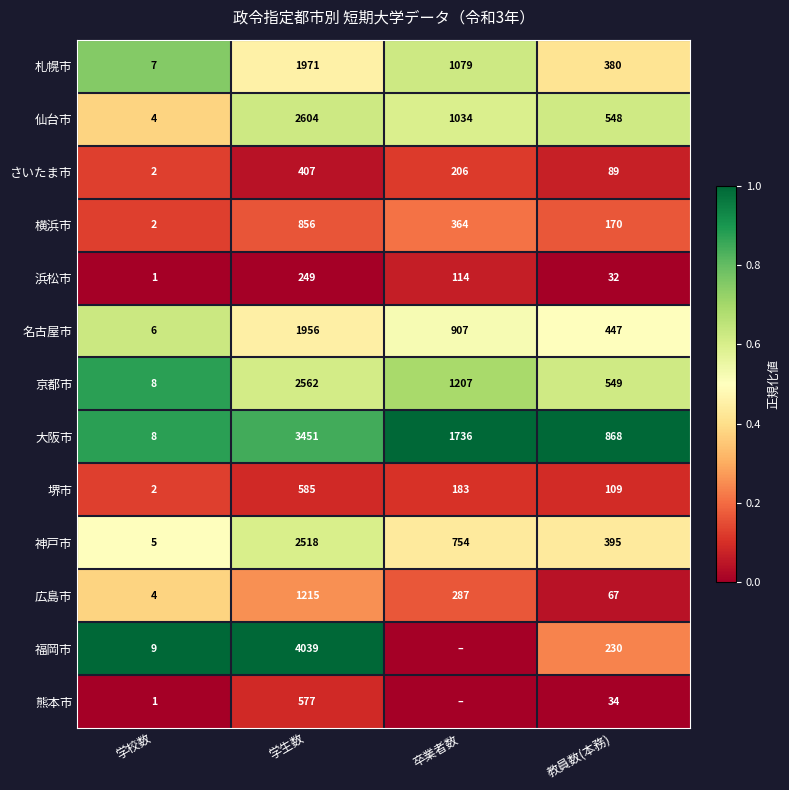

What is the maximum value for 京都市?

2562